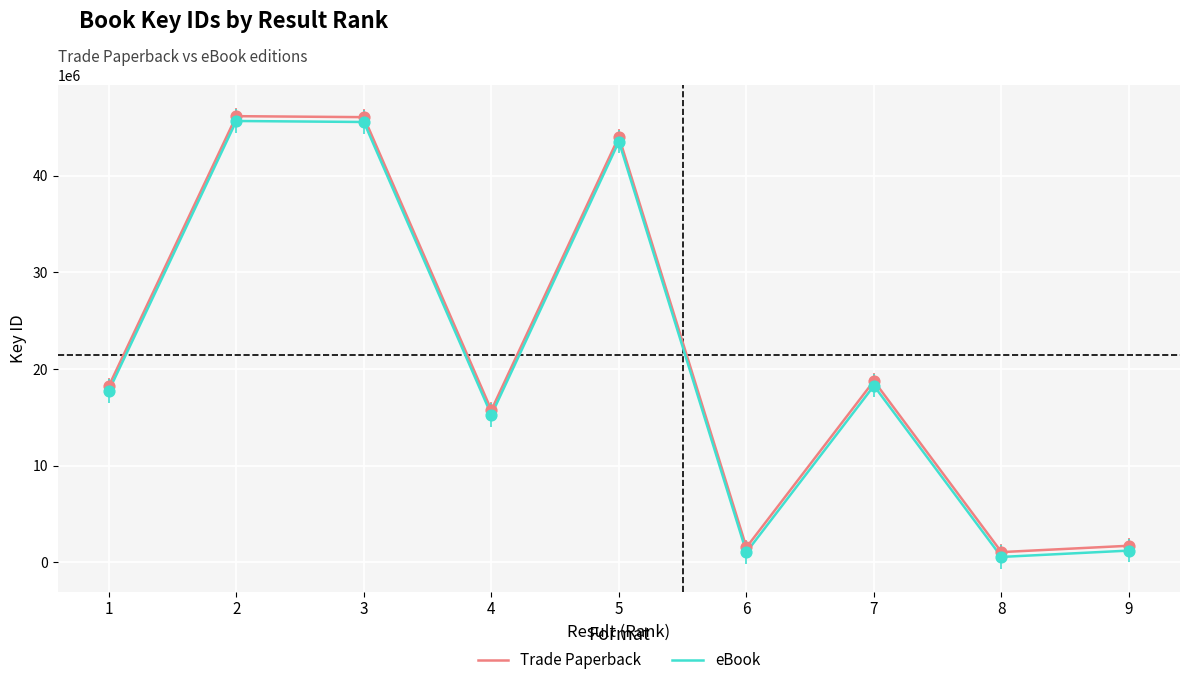

What are all the series names shown in the legend?

Trade Paperback, eBook